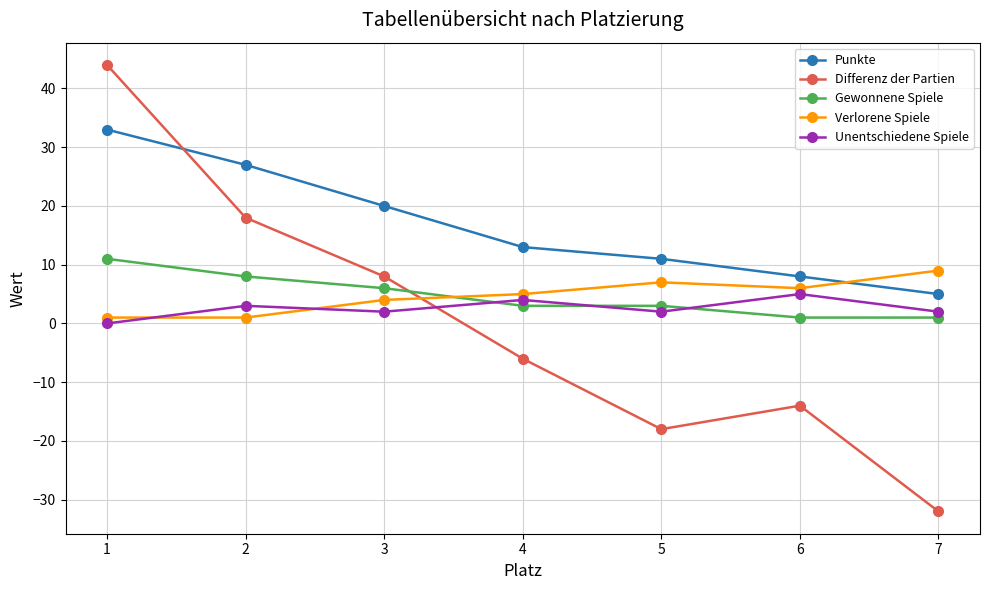

How many distinct data groups are displayed?

5